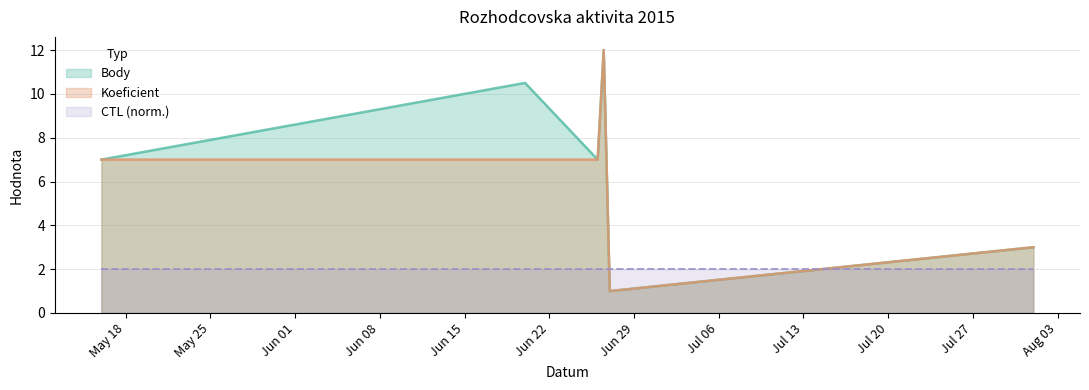

Does the chart have visible grid lines?

Yes